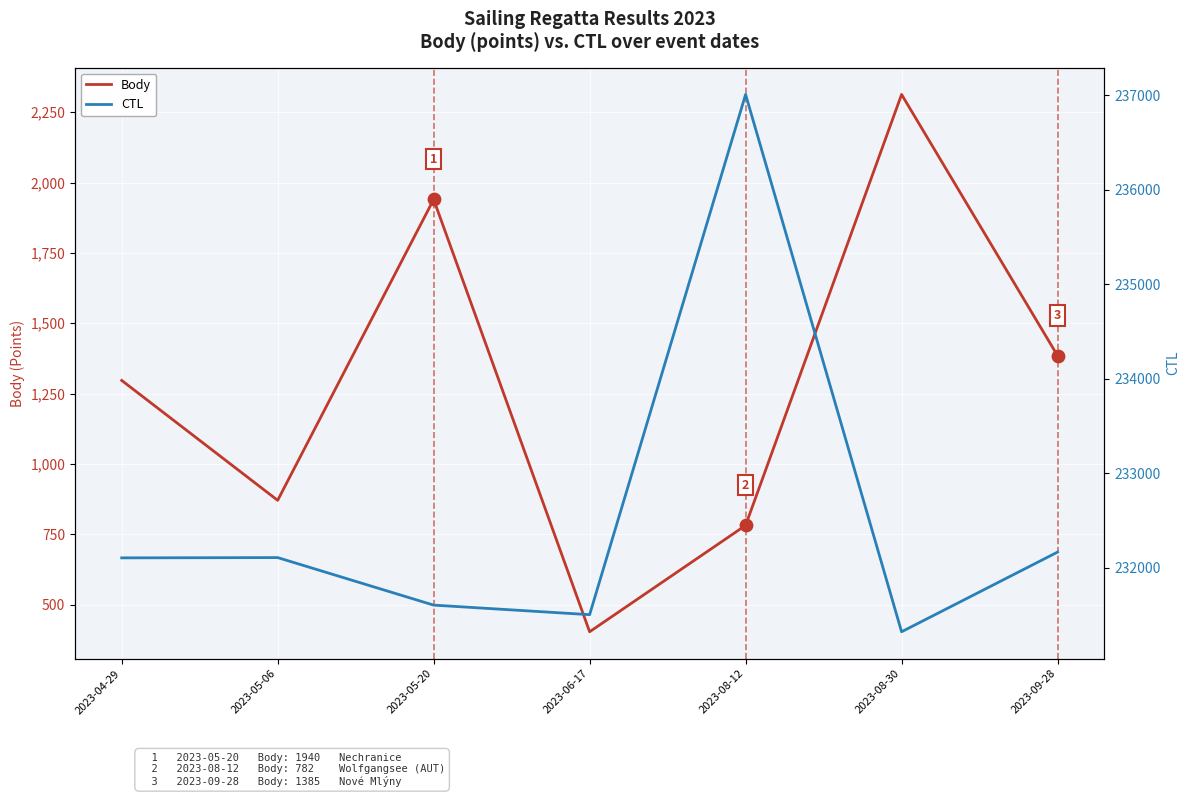

What is the total value across all series at 2023-09-28?

233551